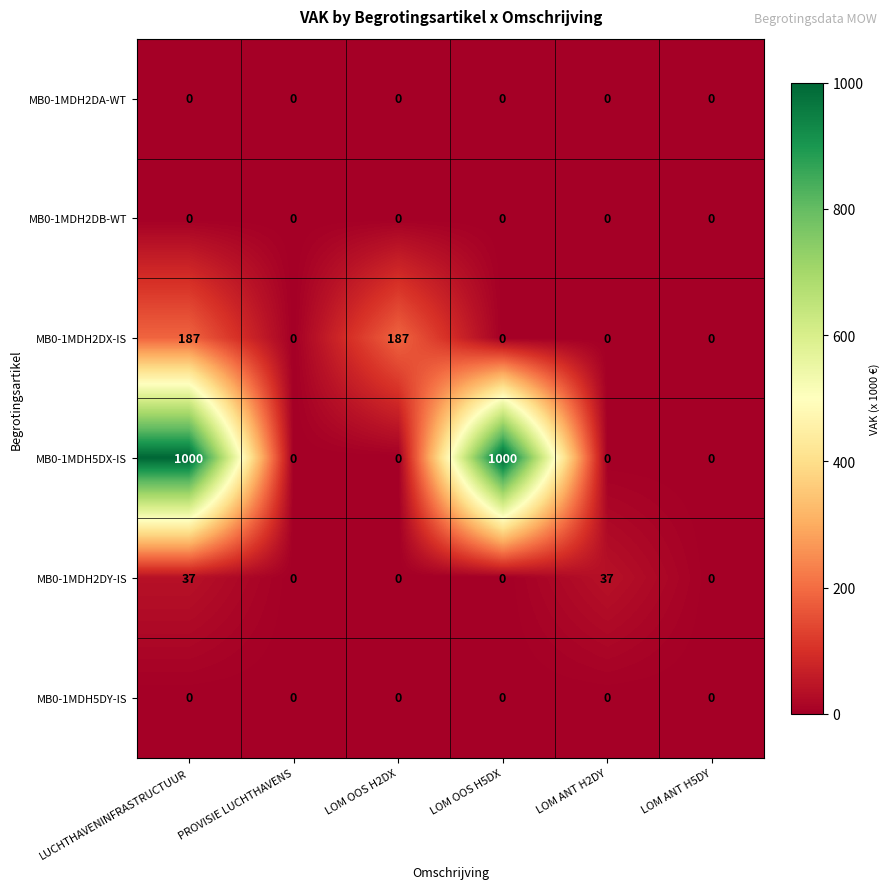

At which category is the sum across all series the highest?

LUCHTHAVENINFRASTRUCTUUR